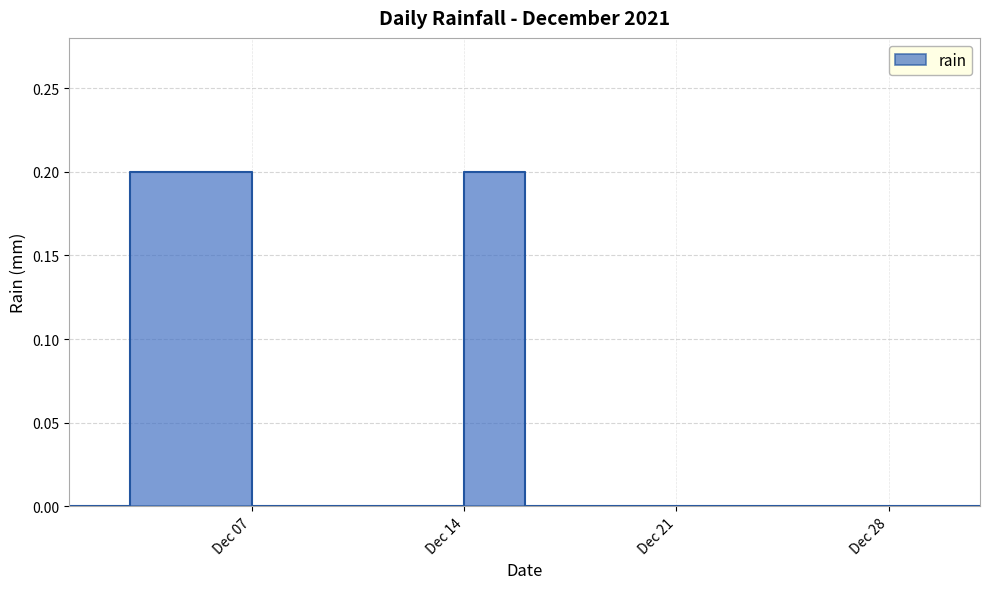

At which label is the value closest to 0?

2021-12-01